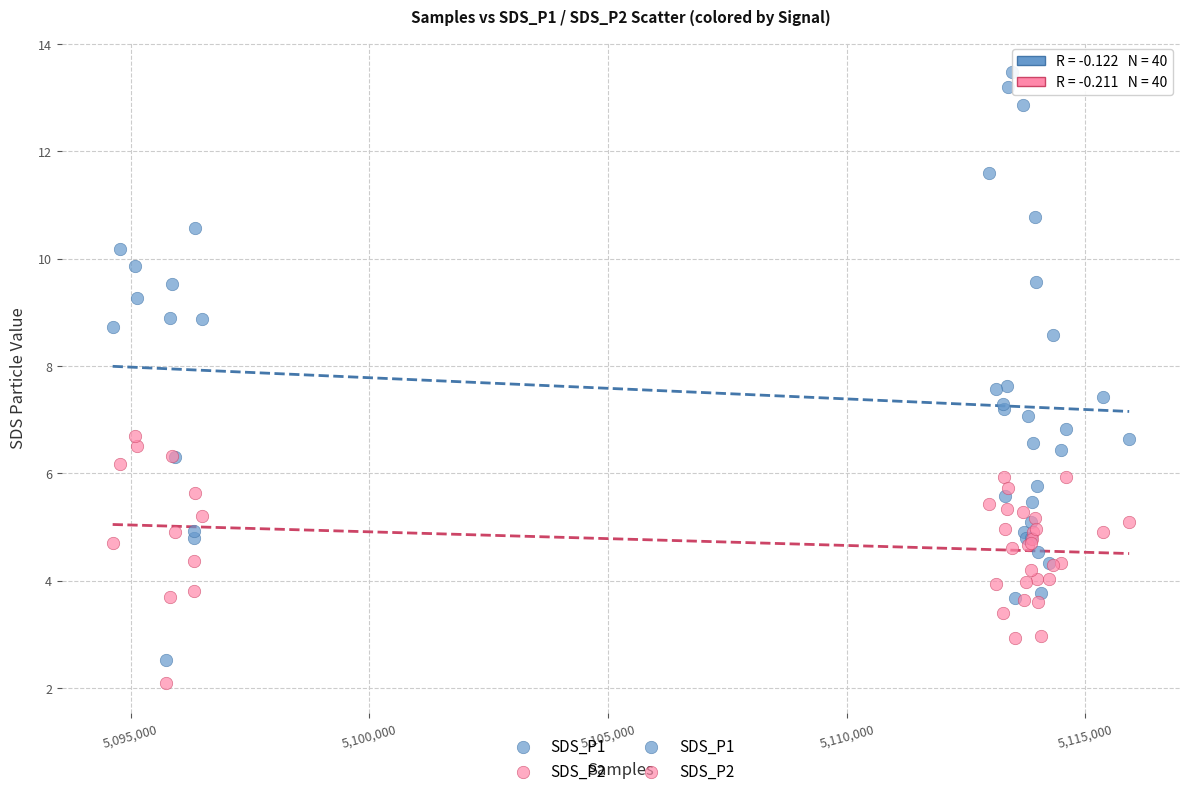

Which series has the largest Y range (max minus min)?

SDS_P1